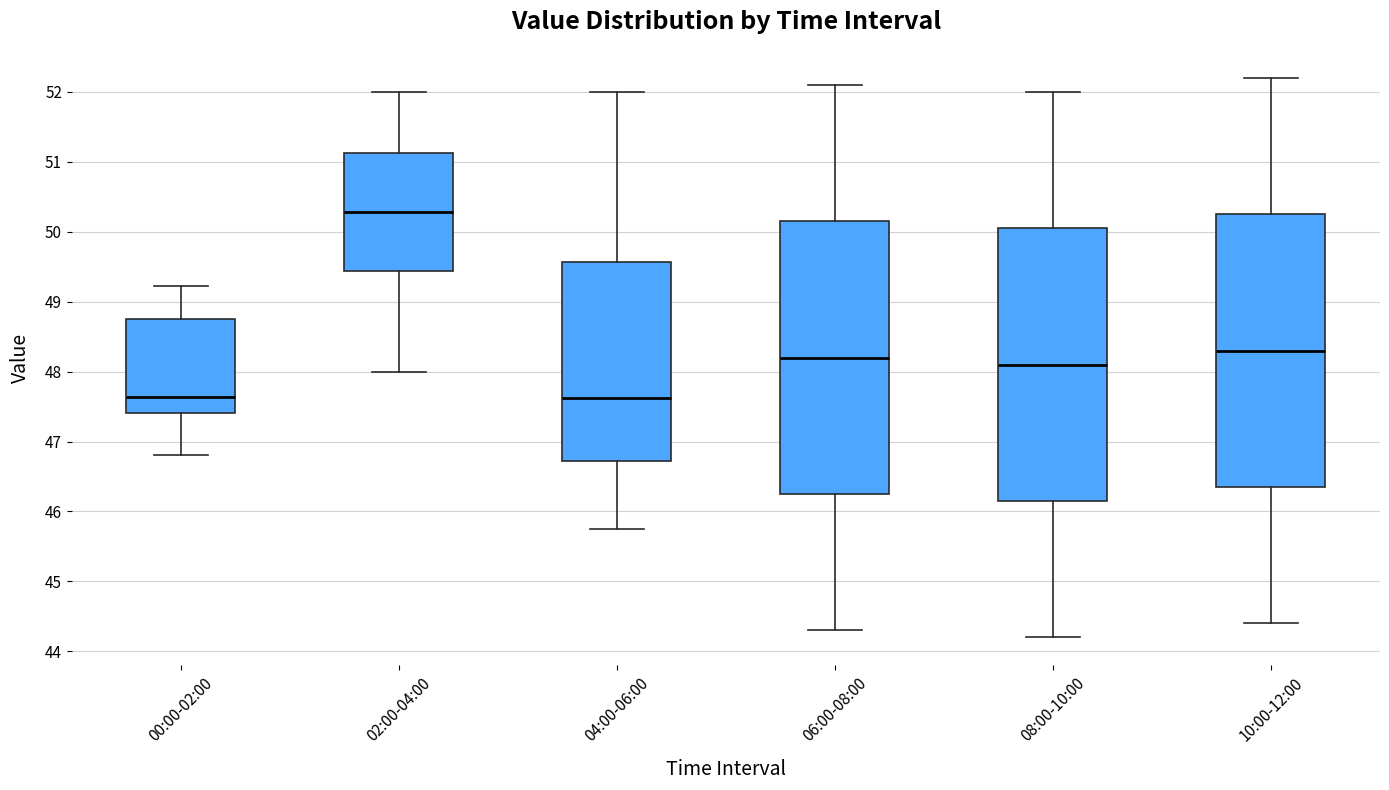

Where does the upper whisker of the box for 10:00-12:00 end on the y-axis? The values are not printed on the chart, so give them approximately, as read against the axis.

52.2